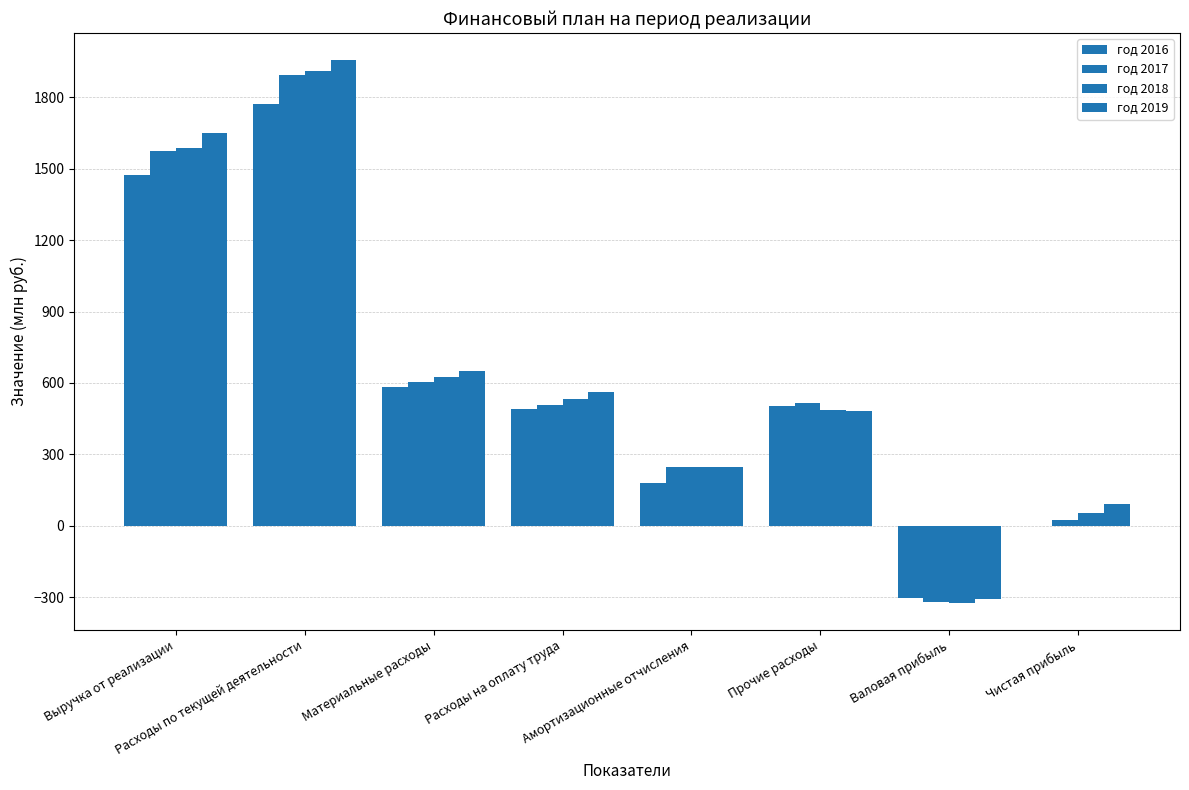

Reading right to left, list all the values displayed in this chart.

год 2016: -1.2	-300.6	504.7	182.1	490.8	581.8	1772.0	1471.4
год 2017: 23.2	-318.2	517.5	248.4	509.4	602.8	1891.5	1573.4
год 2018: 56.0	-322.6	488.1	249.1	532.3	624.6	1908.3	1585.8
год 2019: 90.4	-306.1	482.2	247.5	561.6	649.3	1955.7	1649.6